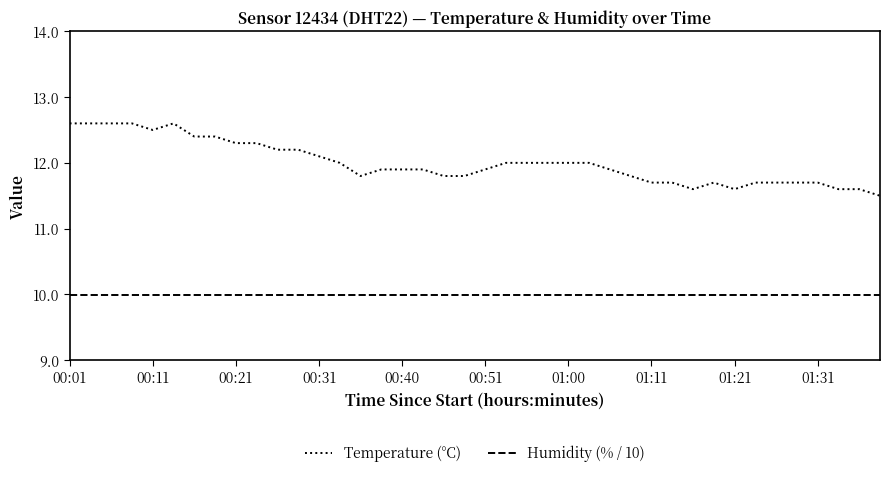

Which series has the largest range (max minus min)?

Temperature (°C)